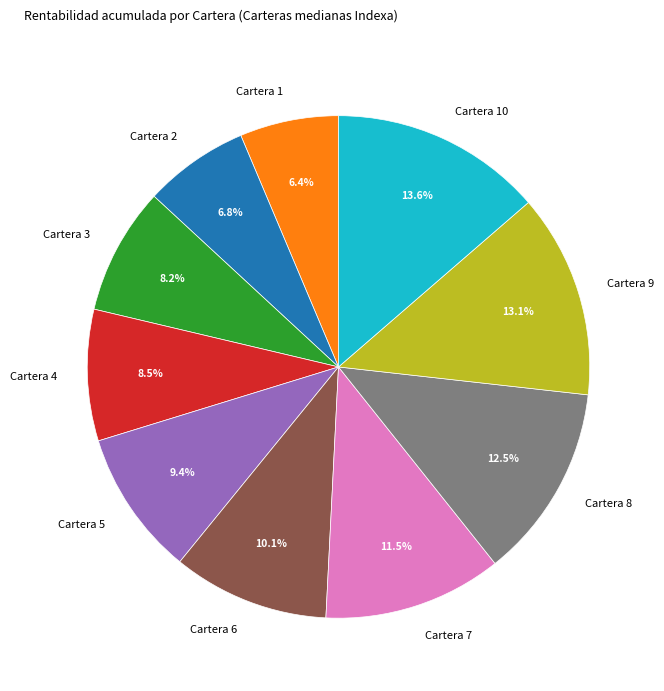

True or false: Cartera 7 accounts for 5% of the total.

False